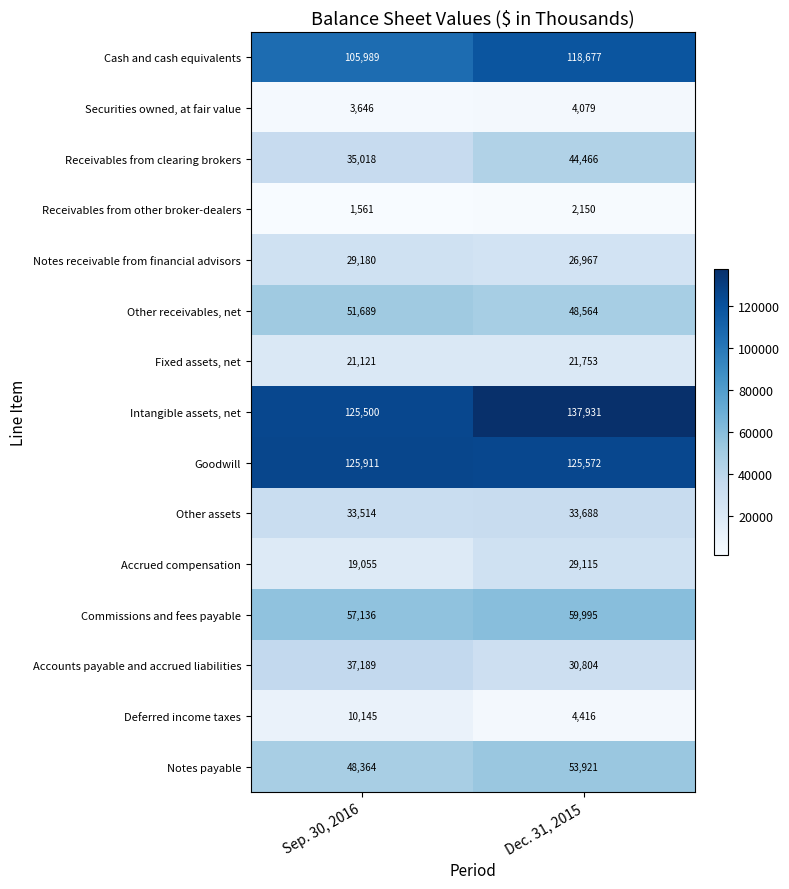

At how many categories does at least one series exceed 131543?

1